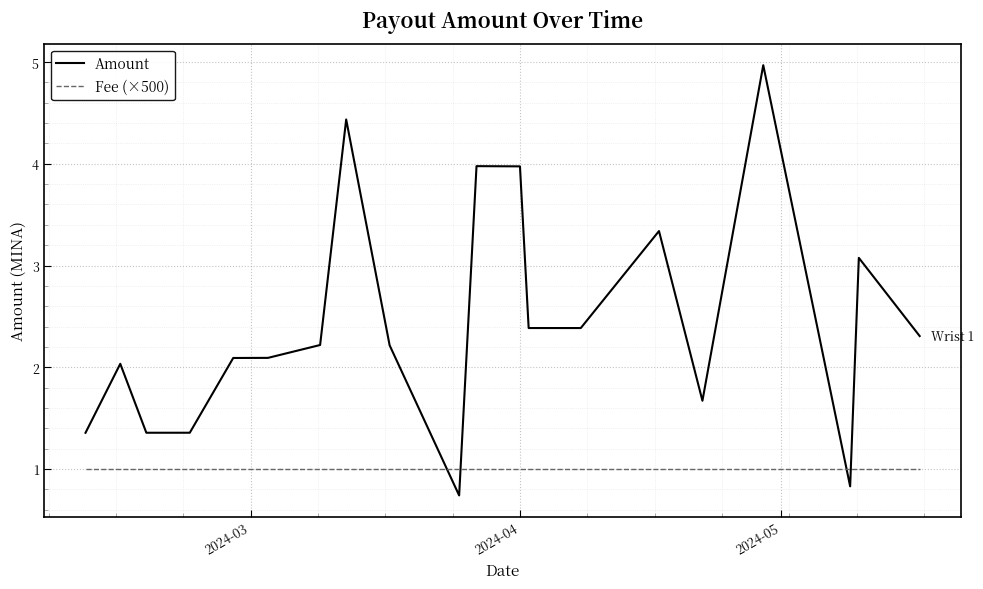

What is the smallest value displayed?

0.7